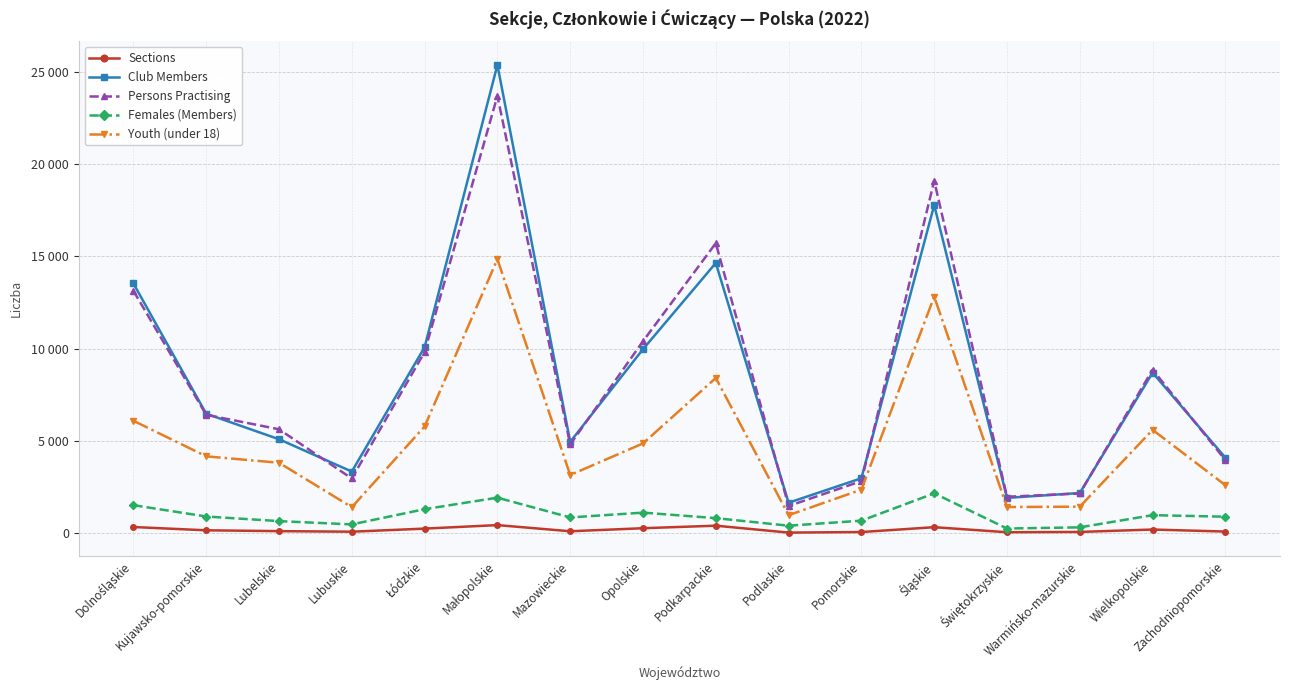

What is the label of the 14th point from the right?

Lubelskie